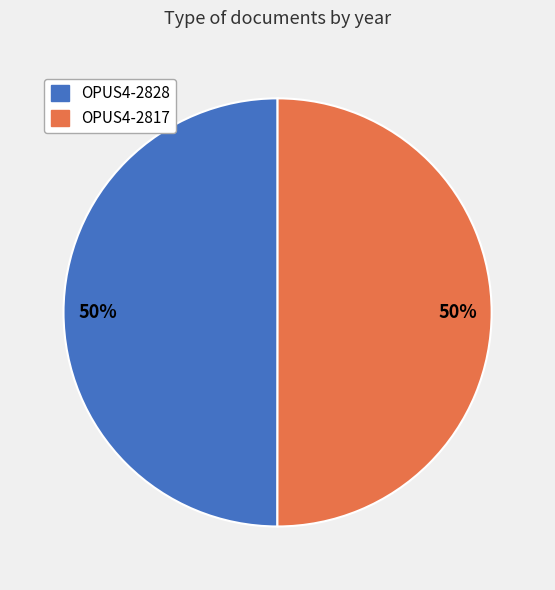

To the nearest percent, what is the average slice percentage?

50%